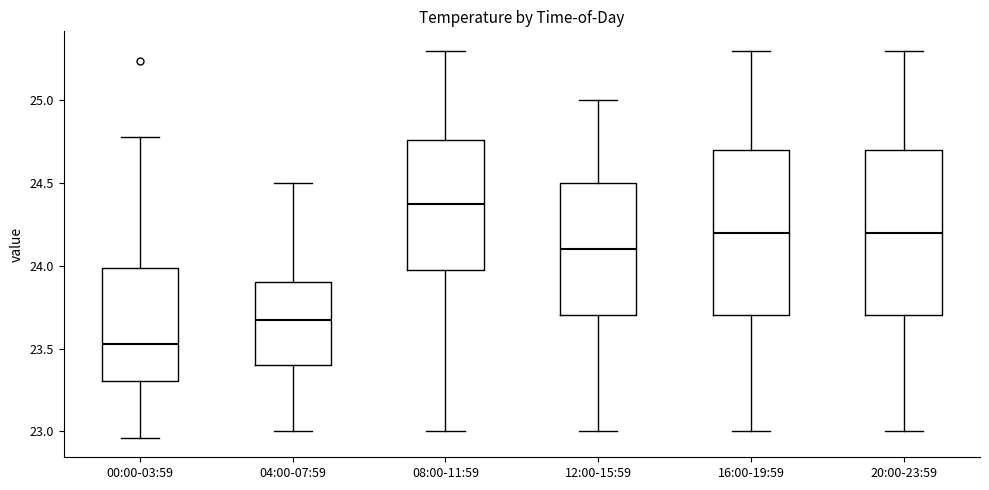

Reading left to right, read every box against the y-axis: the position of its median line, the range the box covers, and the ends of its whiskers. The values are not printed on the chart, so give them approximately, as read against the axis.

00:00-03:59: median 23.55, box 23.30 to 24.00, whiskers 22.95 to 24.80
04:00-07:59: median 23.70, box 23.40 to 23.90, whiskers 23.00 to 24.50
08:00-11:59: median 24.40, box 24.00 to 24.75, whiskers 23.00 to 25.30
12:00-15:59: median 24.10, box 23.70 to 24.50, whiskers 23.00 to 25.00
16:00-19:59: median 24.20, box 23.70 to 24.70, whiskers 23.00 to 25.30
20:00-23:59: median 24.20, box 23.70 to 24.70, whiskers 23.00 to 25.30